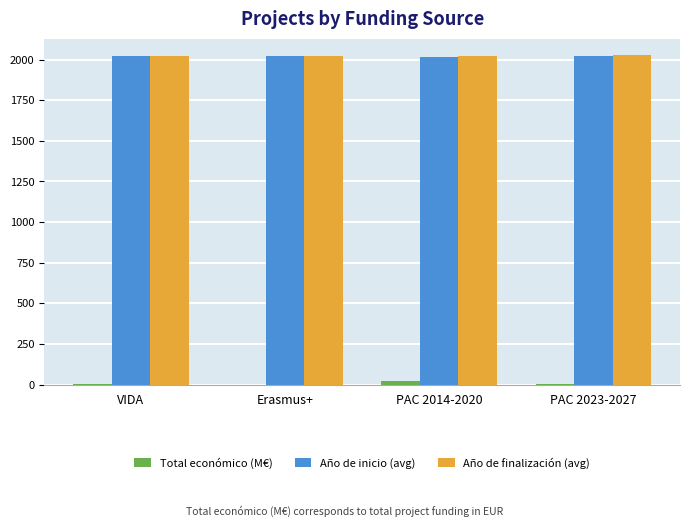

What value does the Total económico (M€) series have at PAC 2023-2027?

3.9